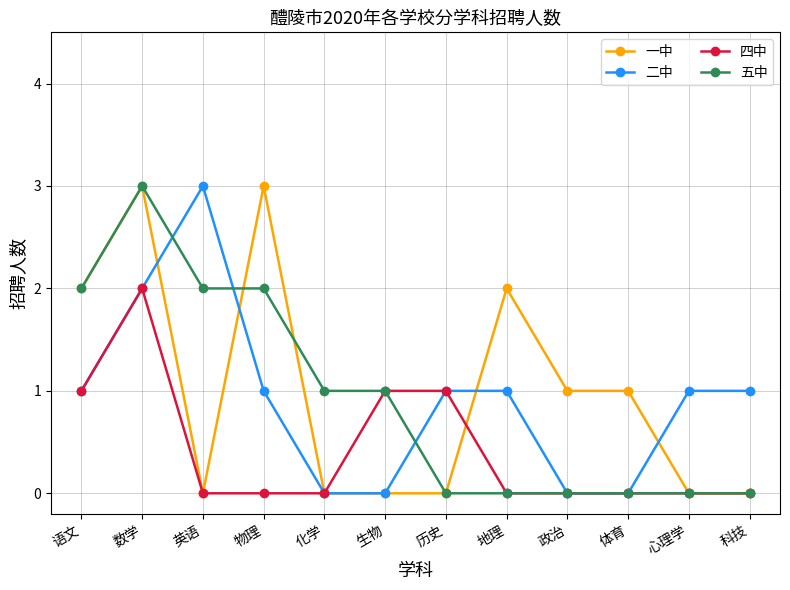

Reading right to left, list all the values displayed in this chart.

一中: 科技=0	心理学=0	体育=1	政治=1	地理=2	历史=0	生物=0	化学=0	物理=3	英语=0	数学=3	语文=2
二中: 科技=1	心理学=1	体育=0	政治=0	地理=1	历史=1	生物=0	化学=0	物理=1	英语=3	数学=2	语文=1
四中: 科技=0	心理学=0	体育=0	政治=0	地理=0	历史=1	生物=1	化学=0	物理=0	英语=0	数学=2	语文=1
五中: 科技=0	心理学=0	体育=0	政治=0	地理=0	历史=0	生物=1	化学=1	物理=2	英语=2	数学=3	语文=2